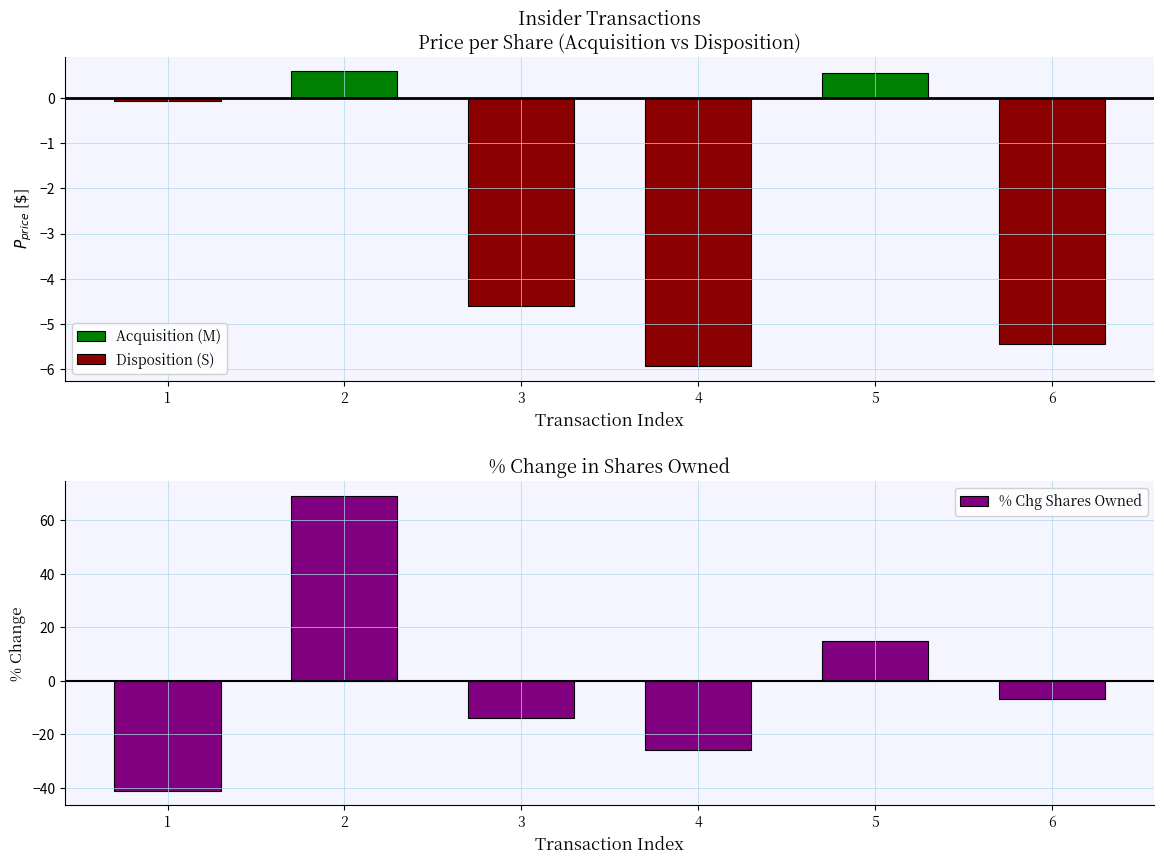

What is the value of the Disposition (S) bar at the 6th from the left?

-5.4